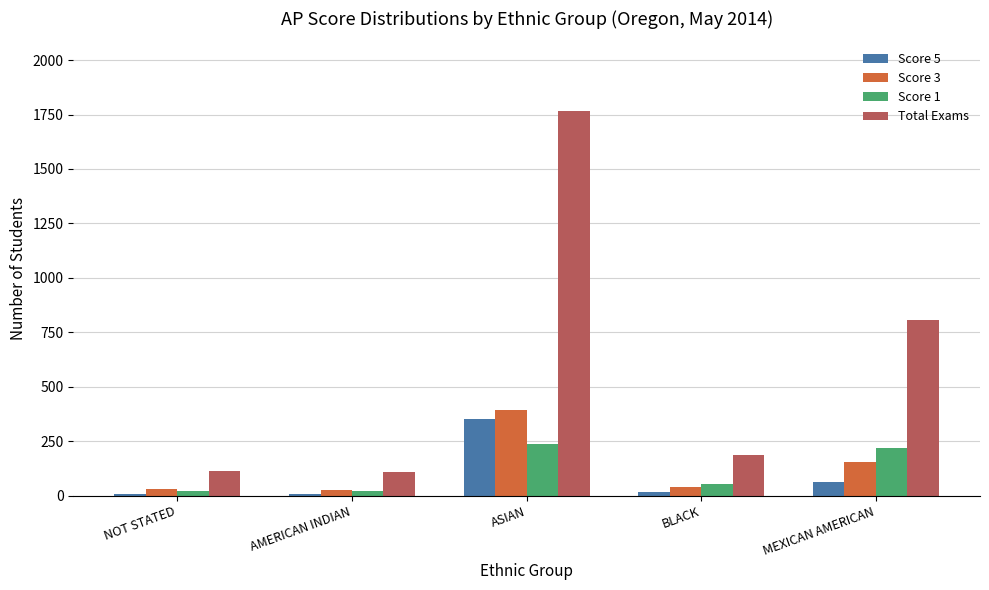

Which label corresponds to the largest value in the chart?

ASIAN